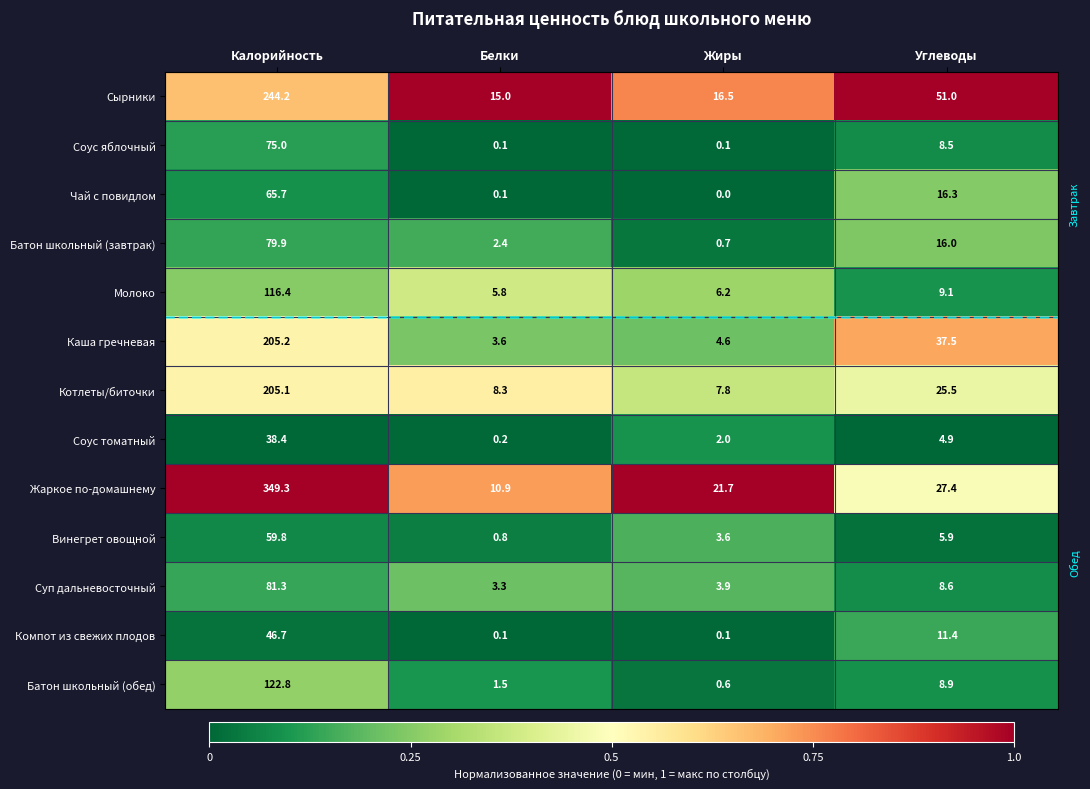

The value of Батон школьный (завтрак) at Белки is 1.5. True or false?

False